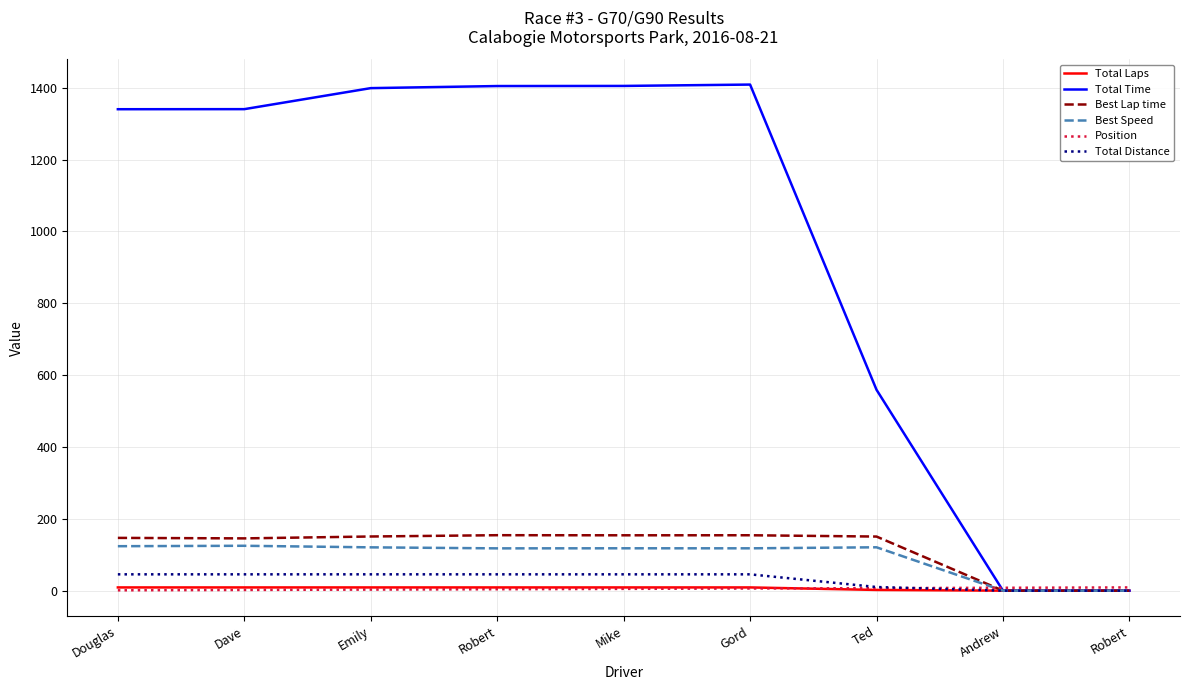

What is the difference between the Position values at Robert and Ted?

2.0